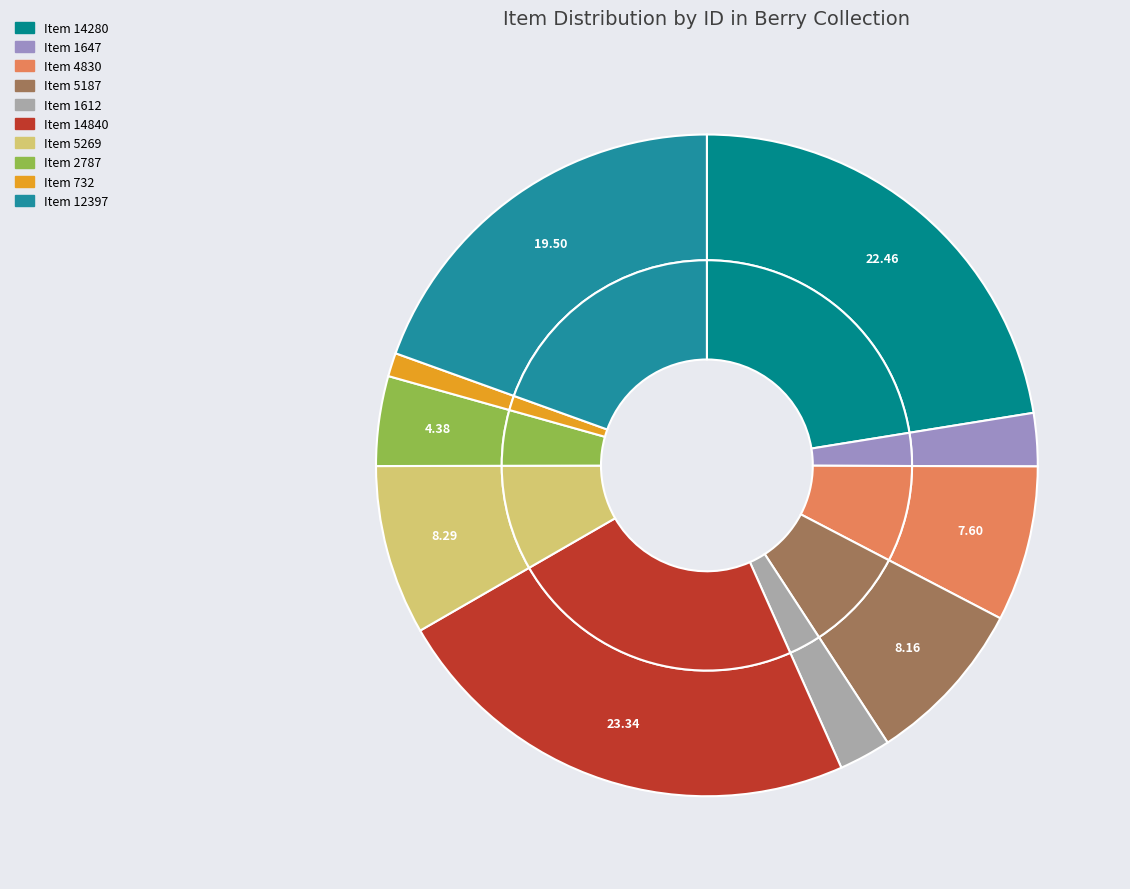

Which slice is the largest?

Item 14840